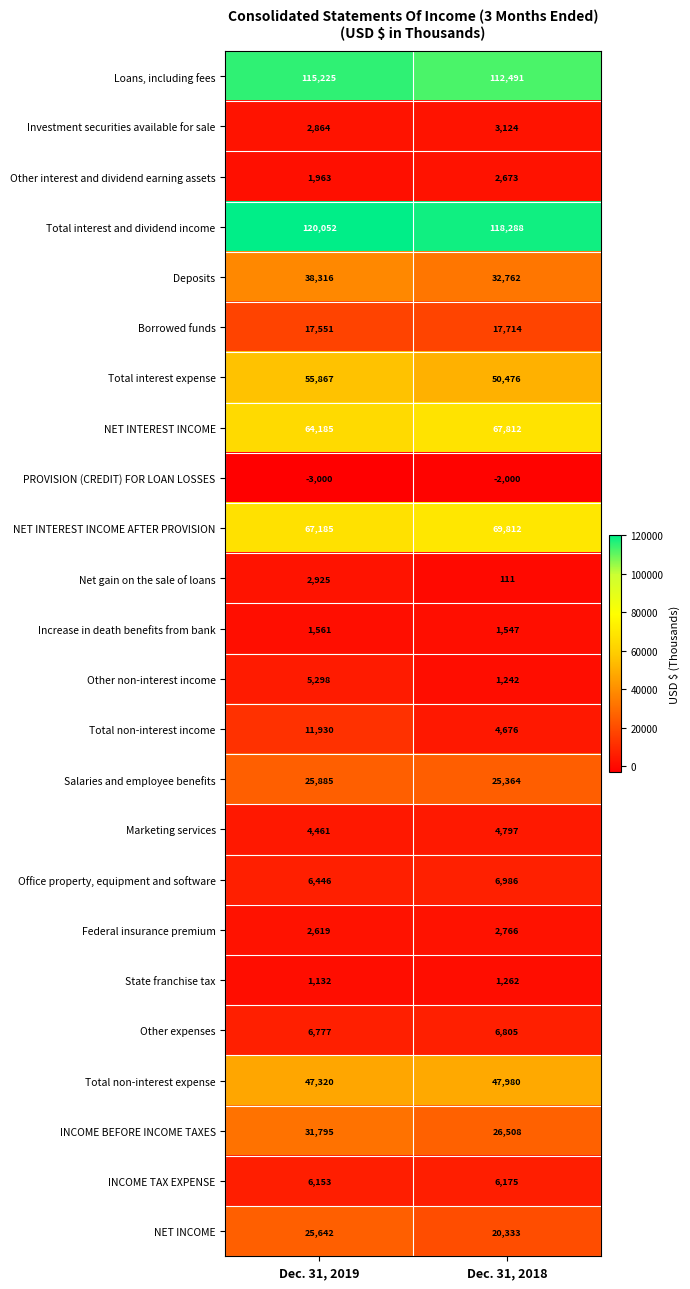

What is the average value of the Deposits series?

35539